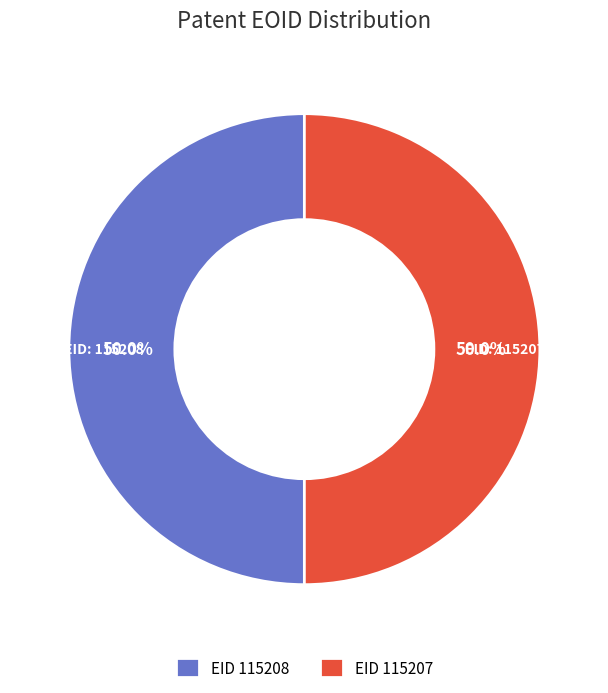

Combined, do EID 115208 and EID 115207 account for over 50%?

Yes